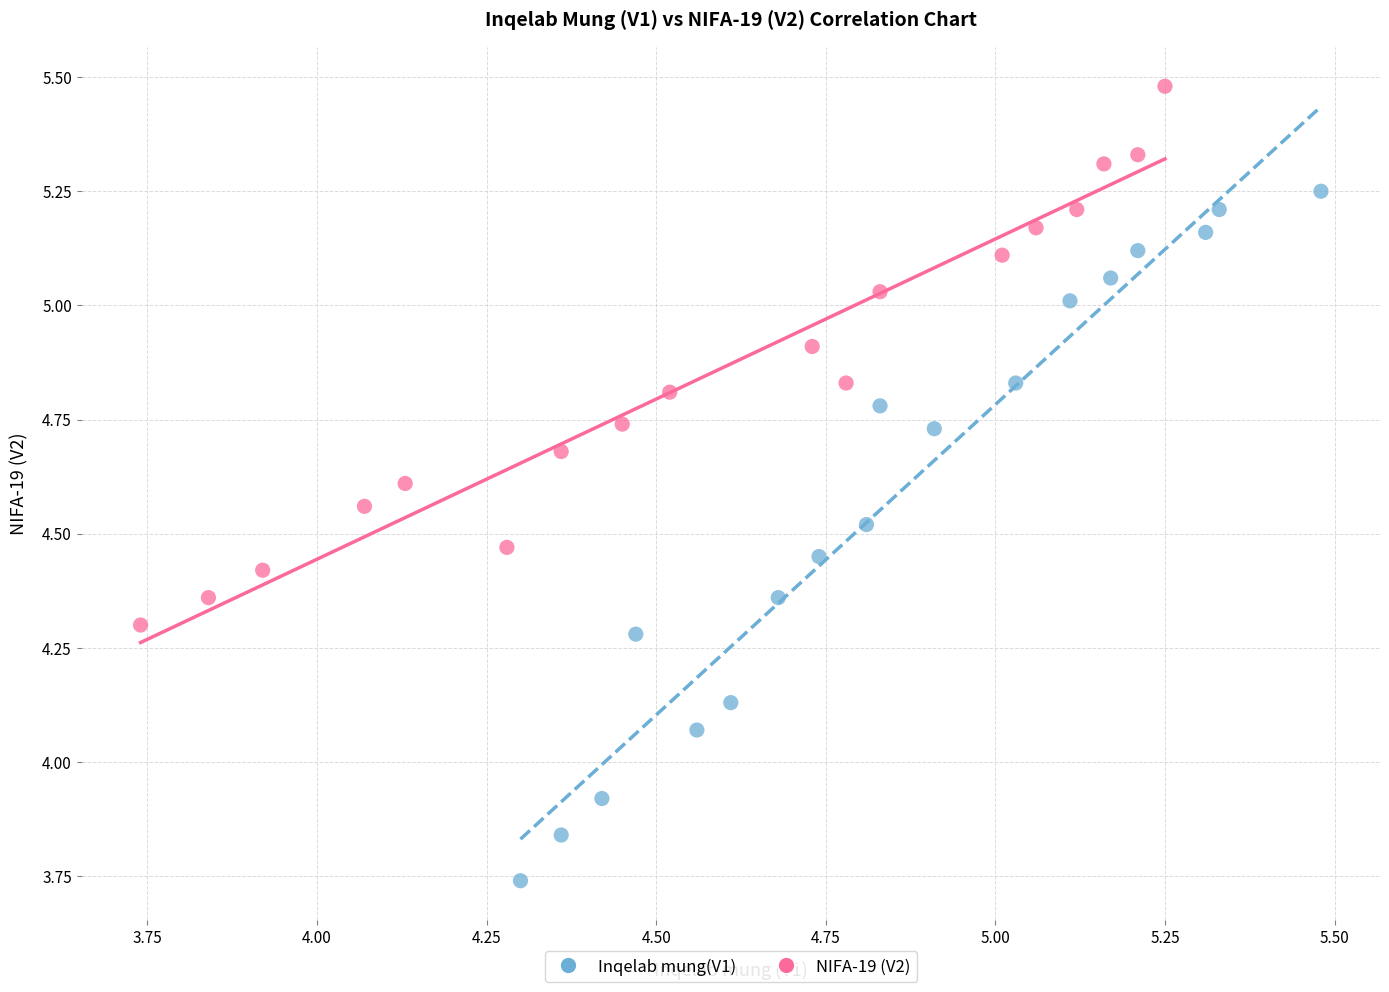

What are all the series names shown in the legend?

Inqelab mung(V1), NIFA-19 (V2)